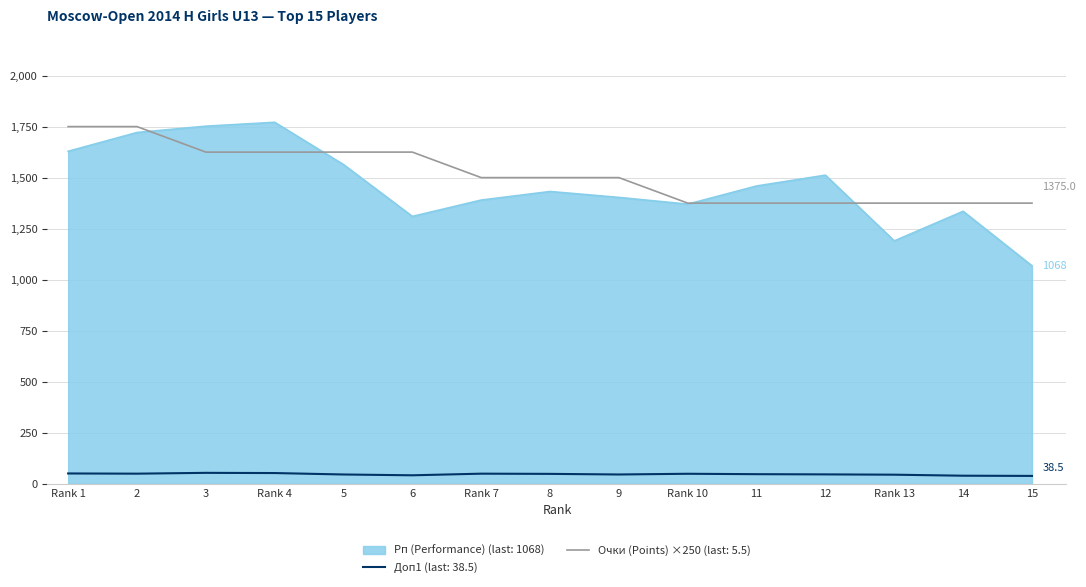

Rank the series at Rank 4 from highest to lowest value.

Рп (Performance) (last: 1068), Очки (Points) ×250 (last: 5.5), Доп1 (last: 38.5)